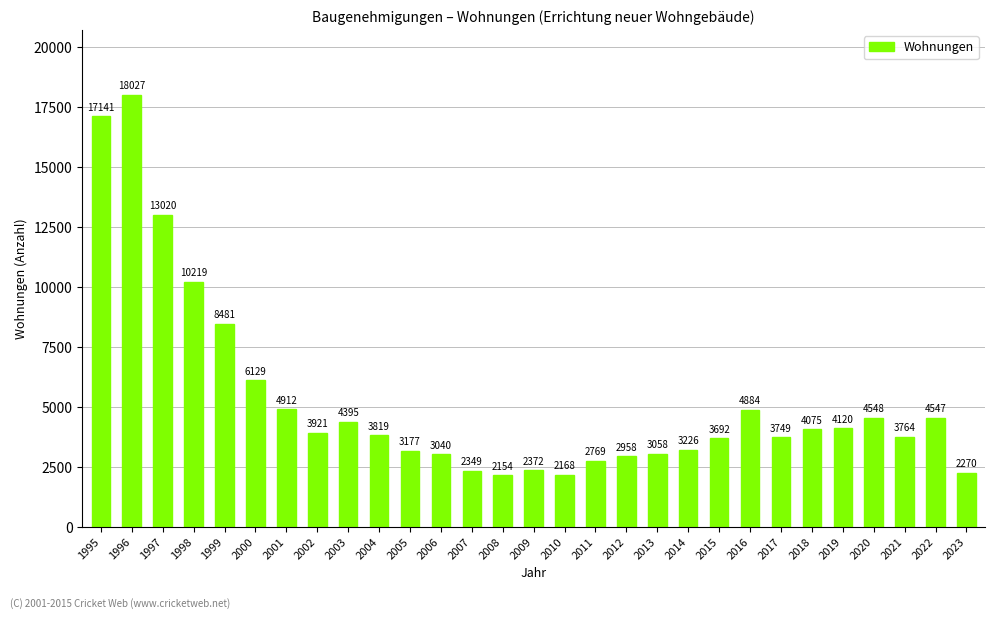

How many data points are less than 3819?

14